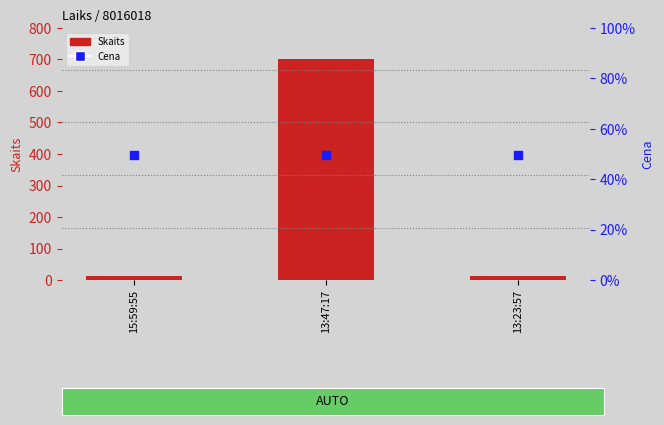

At how many categories does at least one series exceed 40?

1